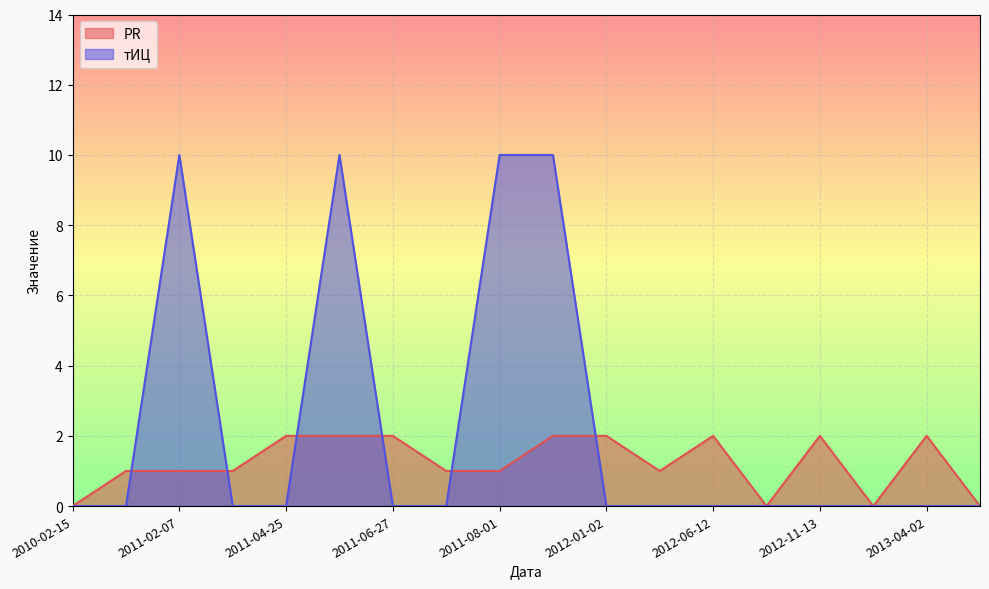

In PR, how many points are lower than both neighbors (excluding endpoints)?

3